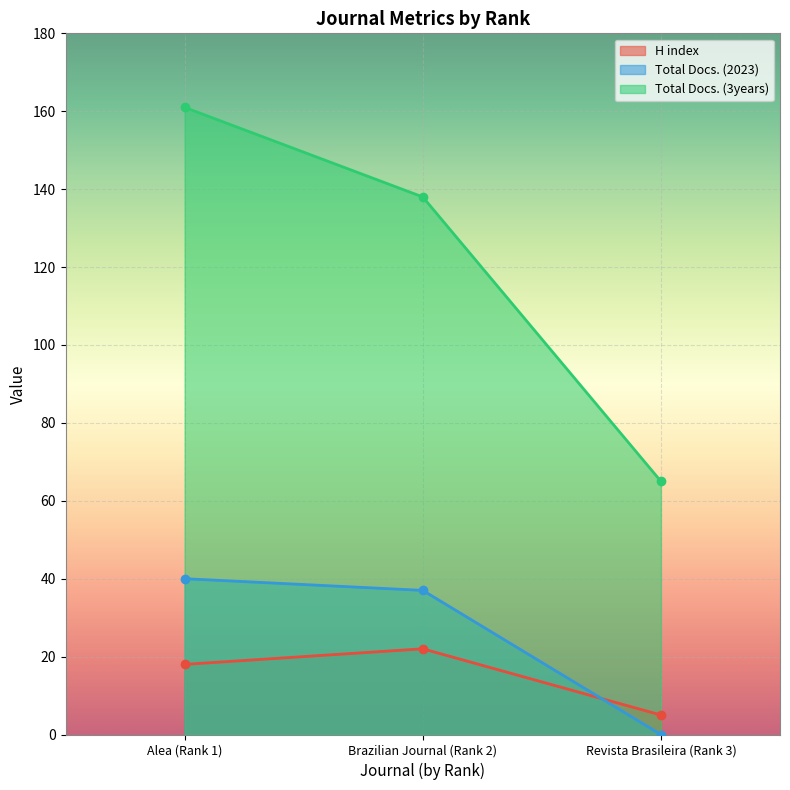

Where is Total Docs. (2023) nearest to the value 20?

Brazilian Journal (Rank 2)